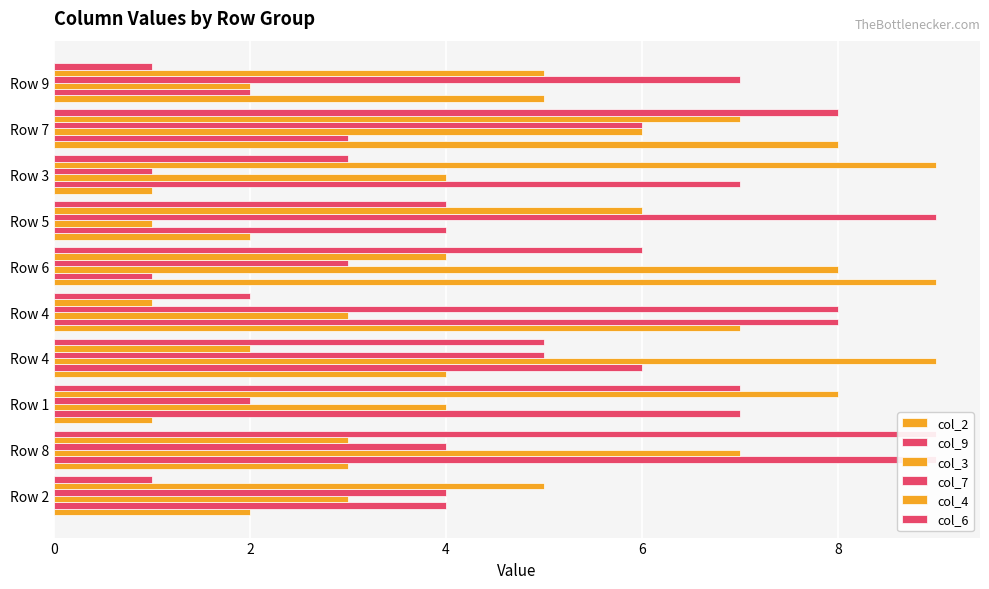

What is the smallest value displayed?

1